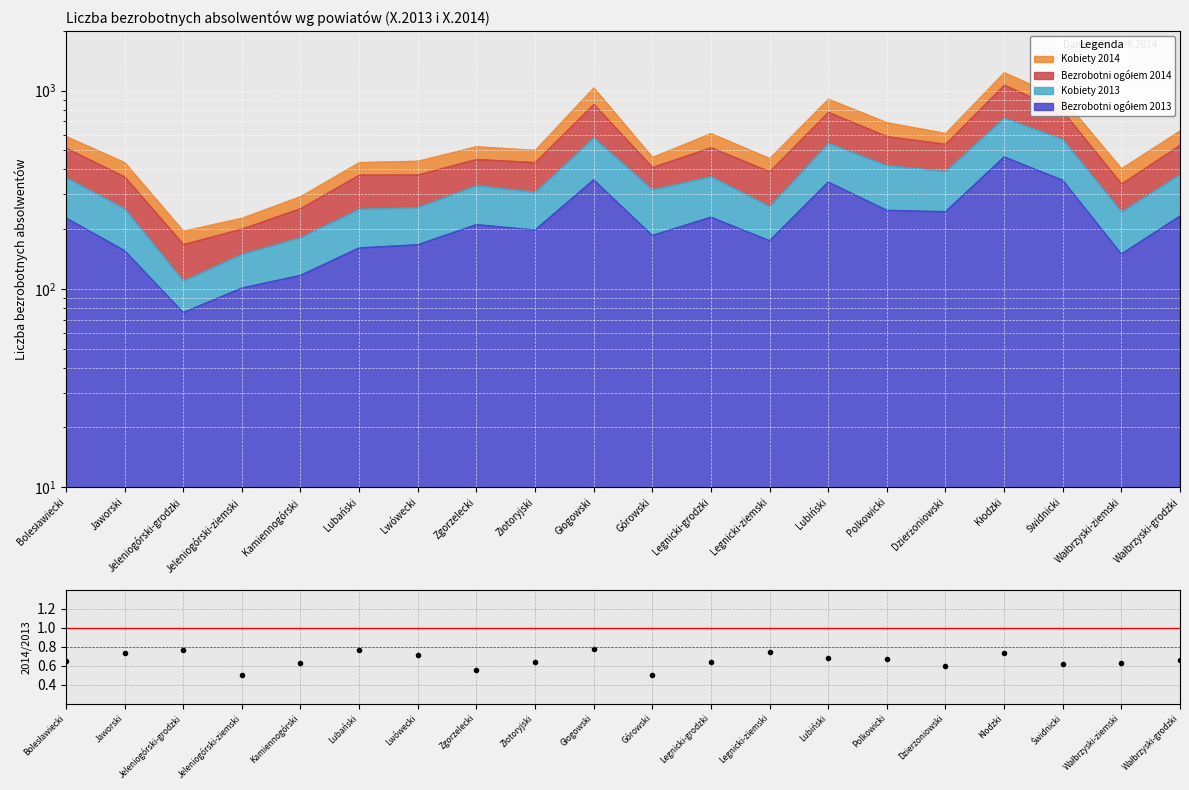

The value at Górowski is 0.5. True or false?

True